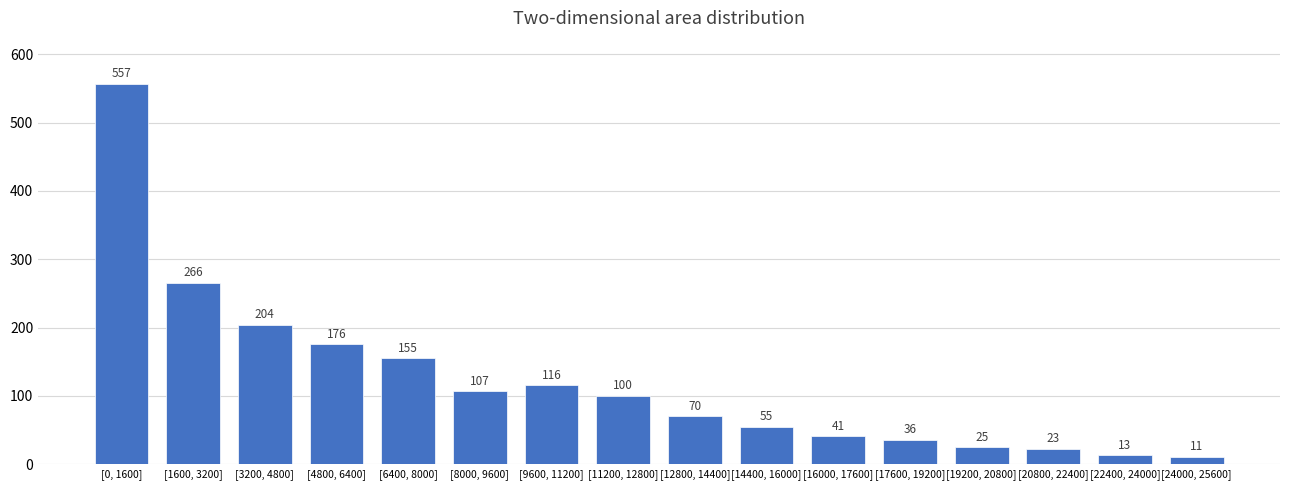

Reading left to right, what are all the values shown in this chart?

557	266	204	176	155	107	116	100	70	55	41	36	25	23	13	11